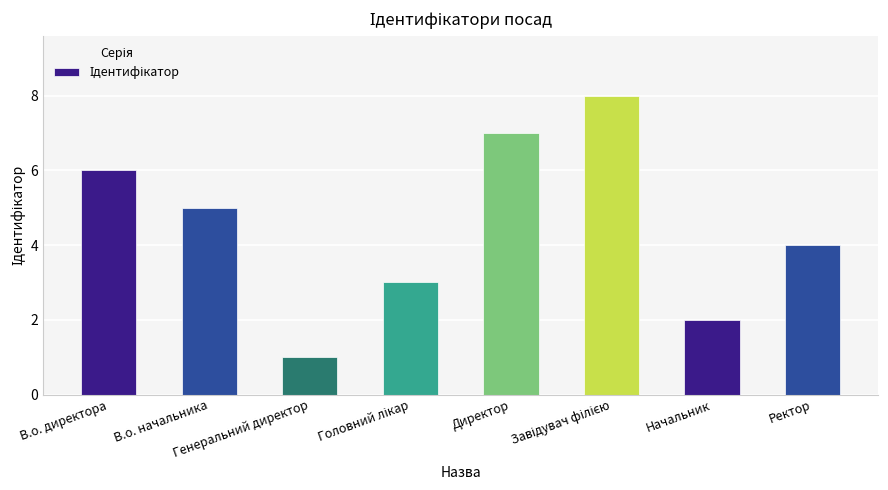

What is the maximum value shown in the chart?

8